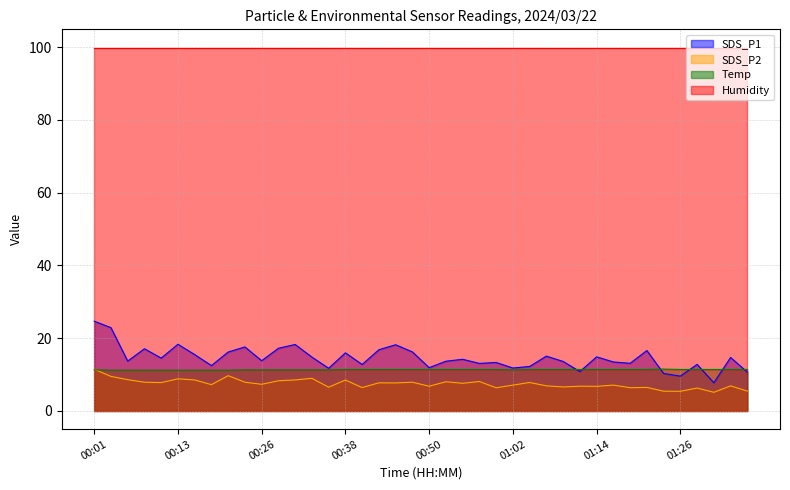

True or false: SDS_P1 and SDS_P2 intersect in this chart.

False